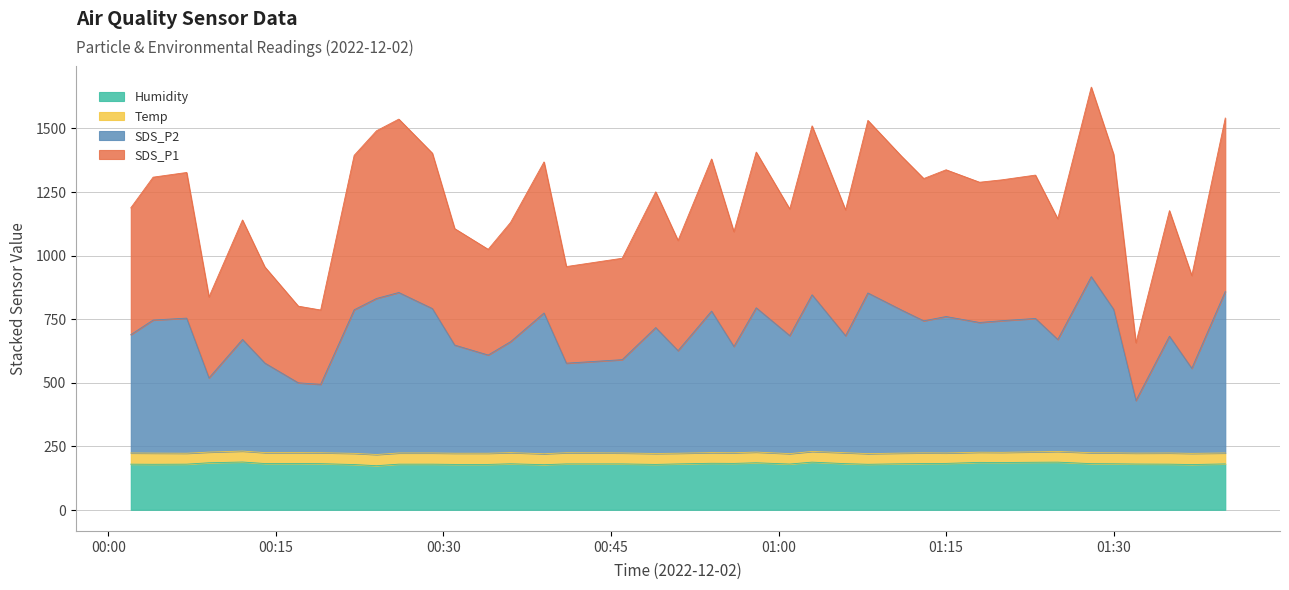

What is the minimum value for Humidity?

173.5